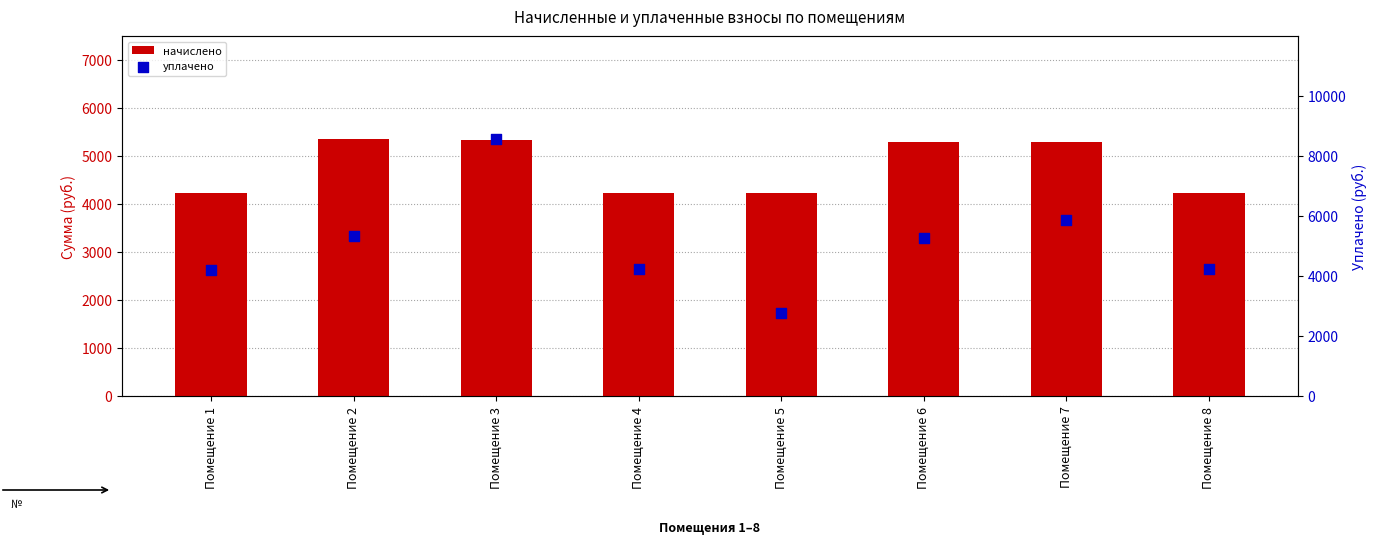

Which series reaches the maximum Y coordinate?

уплачено